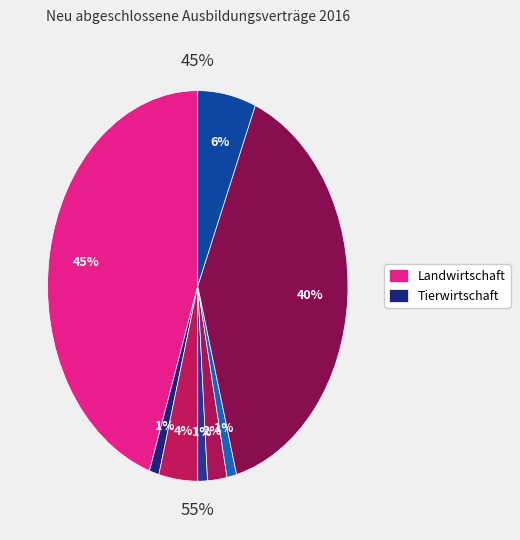

How many slices are in this pie chart?

8